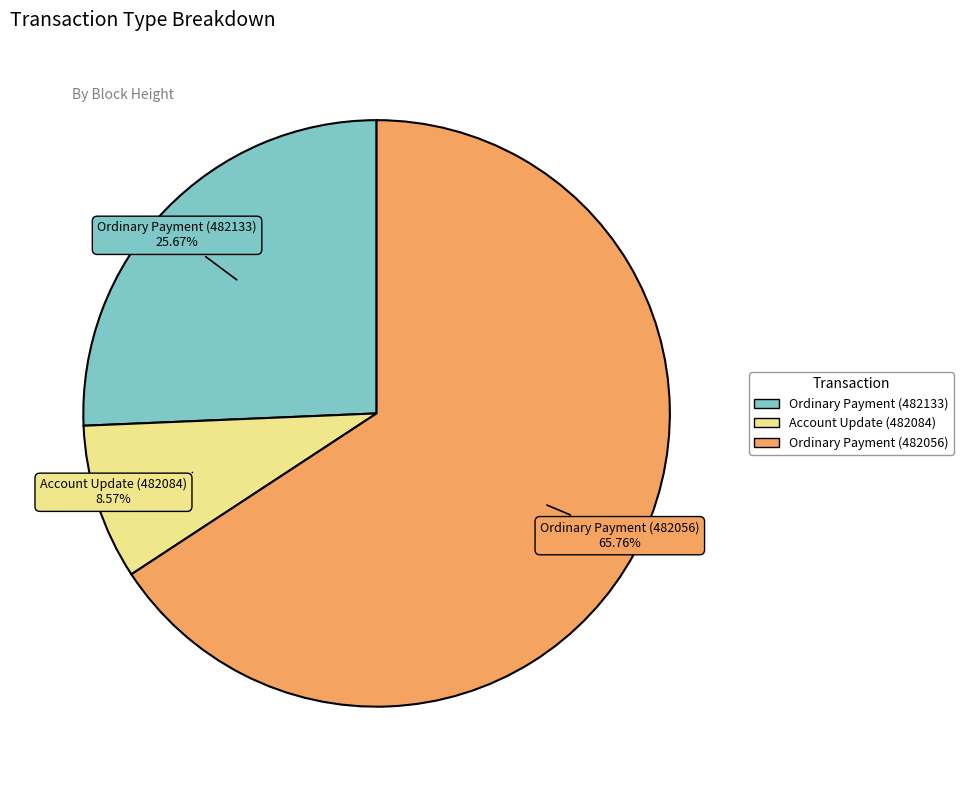

True or false: Ordinary Payment (482056) accounts for 78% of the total.

False